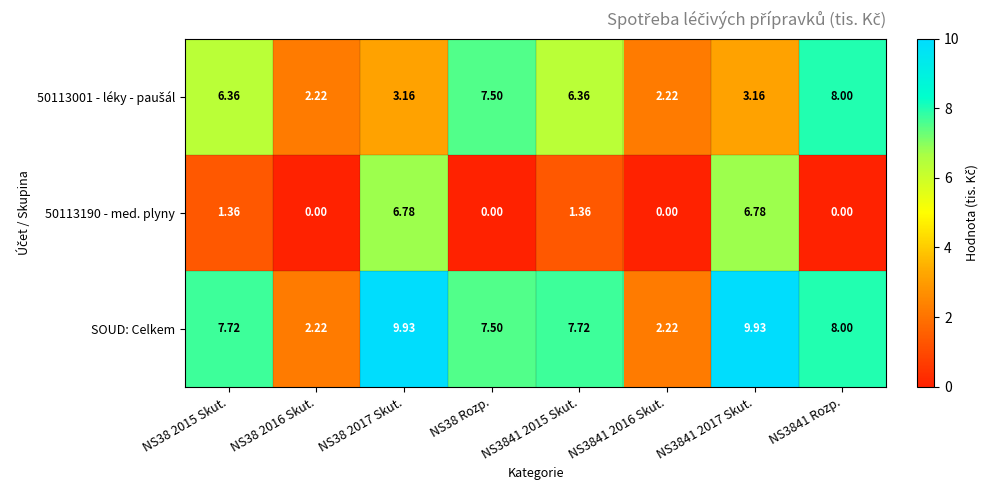

Which series has the largest range (max minus min)?

SOUD: Celkem